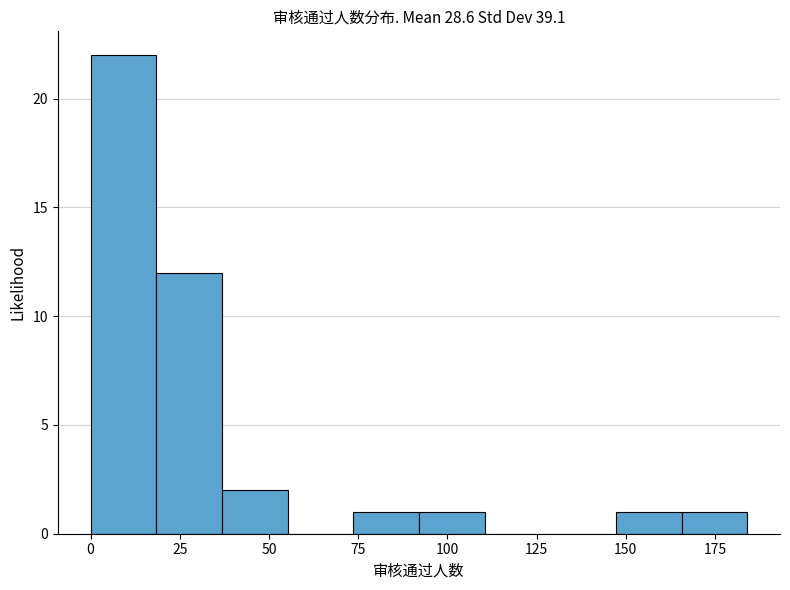

Read against the x-axis, roughly where is the centre of the tallest bar?

10